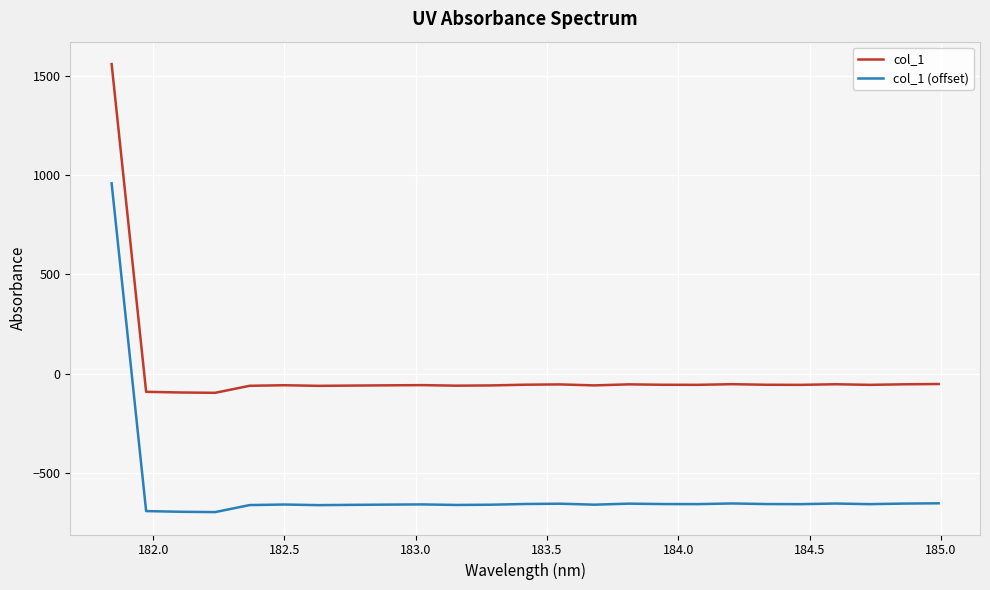

Which series has the largest total across all categories?

col_1